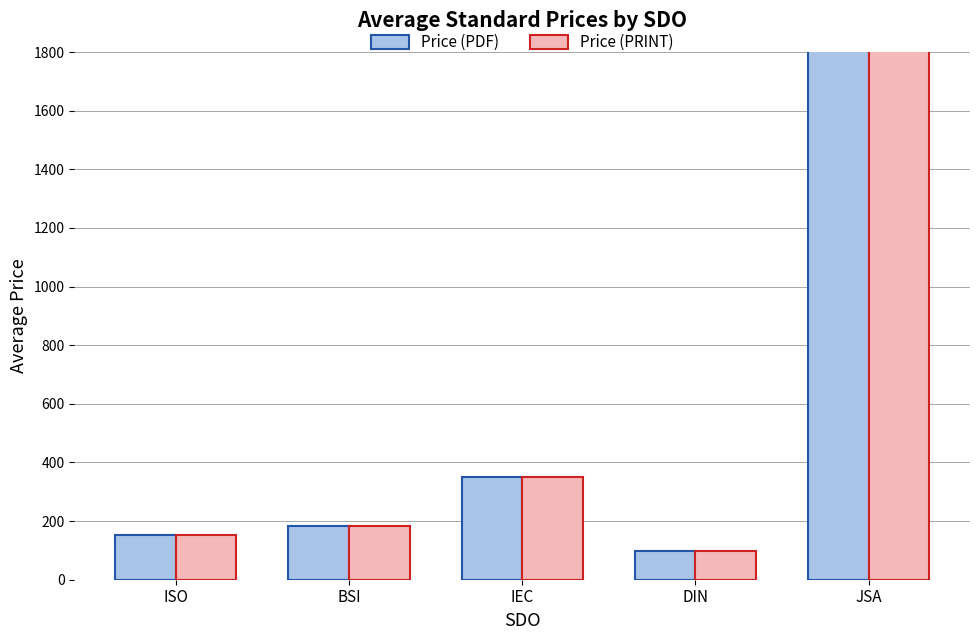

True or false: Price (PRINT) has a value of 152.0 at ISO.

True